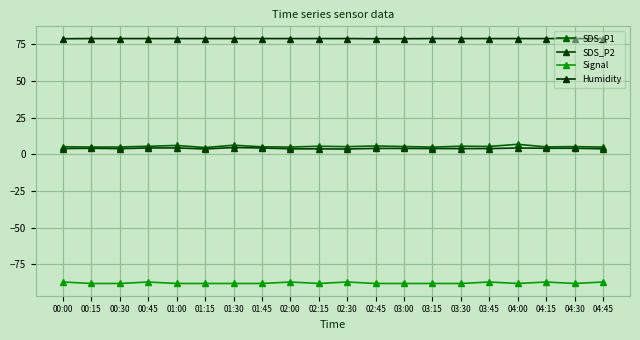

Reading left to right, transcribe all the data shown in this chart.

SDS_P1: 5.2	5.0	5.1	5.6	6.1	4.7	6.3	5.2	5.0	5.6	5.3	5.8	5.4	5.0	5.6	5.5	6.9	5.2	5.3	5.0
SDS_P2: 4.0	4.2	4.0	4.4	4.5	3.7	4.7	4.4	3.8	3.8	3.7	4.1	4.1	4.0	4.0	4.0	4.4	4.2	4.2	3.8
Signal: -87.0	-88.0	-88.0	-87.0	-88.0	-88.0	-88.0	-88.0	-87.0	-88.0	-87.0	-88.0	-88.0	-88.0	-88.0	-87.0	-88.0	-87.0	-88.0	-87.0
Humidity: 78.9	79.0	79.0	79.0	79.0	79.0	79.0	79.0	79.0	79.0	79.0	78.9	78.9	79.0	79.0	79.0	79.0	79.0	79.0	79.0